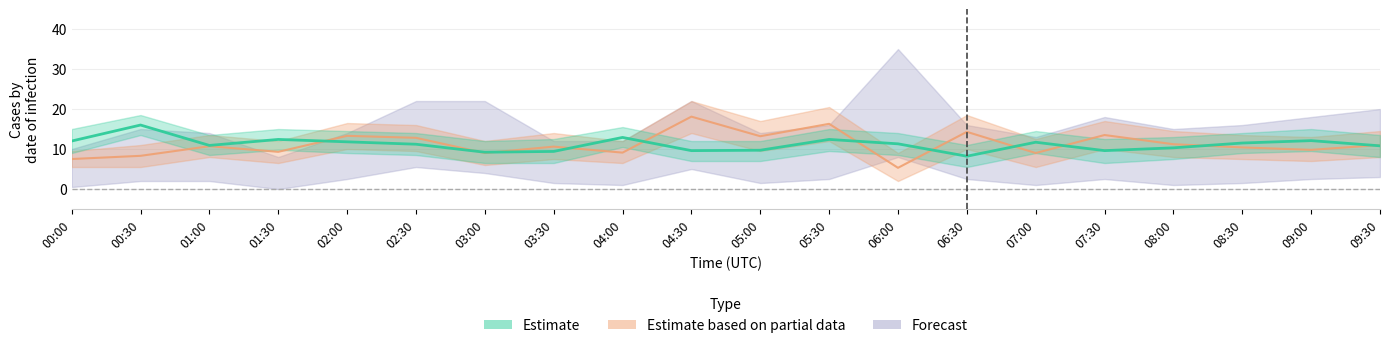

What position from the right is 00:00?

20